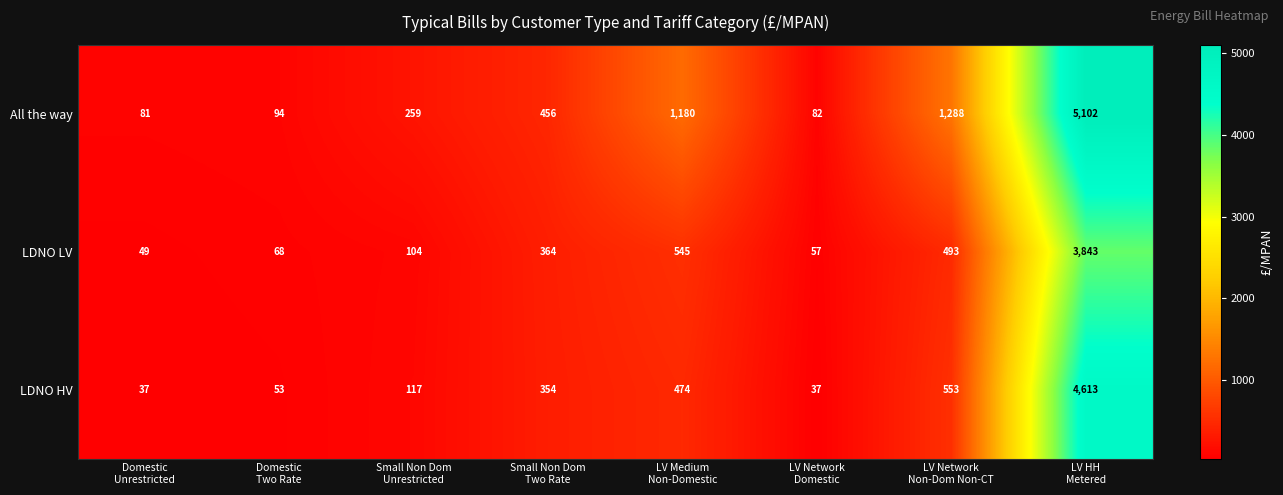

Between Small Non Dom
Two Rate and LV Medium
Non-Domestic, which series saw the biggest shift?

All the way